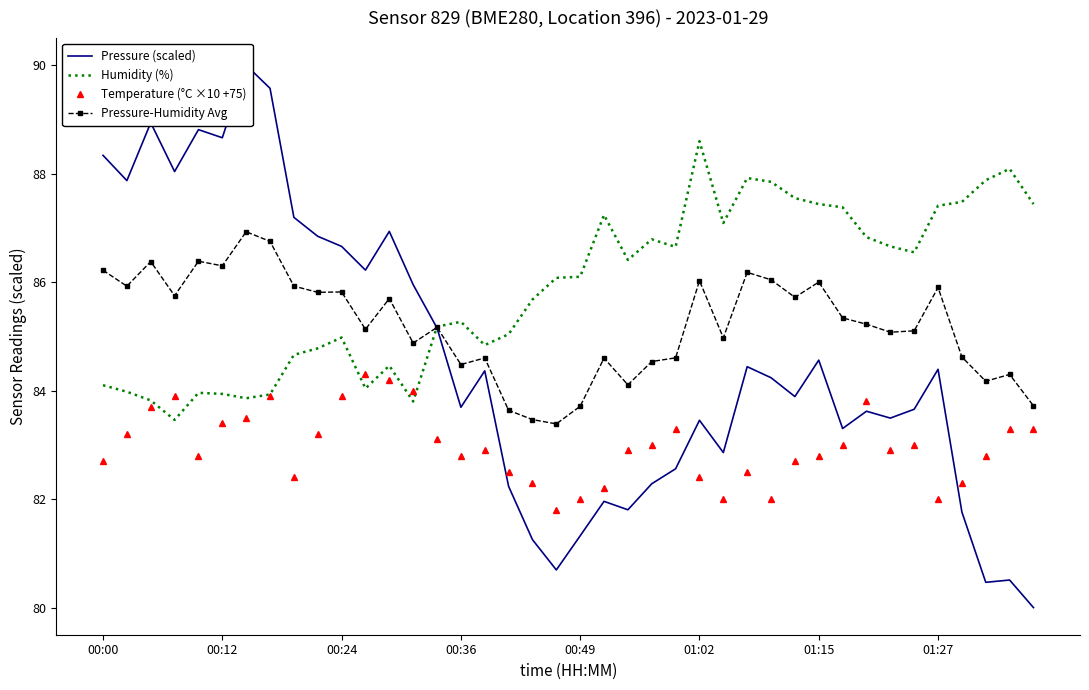

What is the maximum value shown in the chart?

90.0